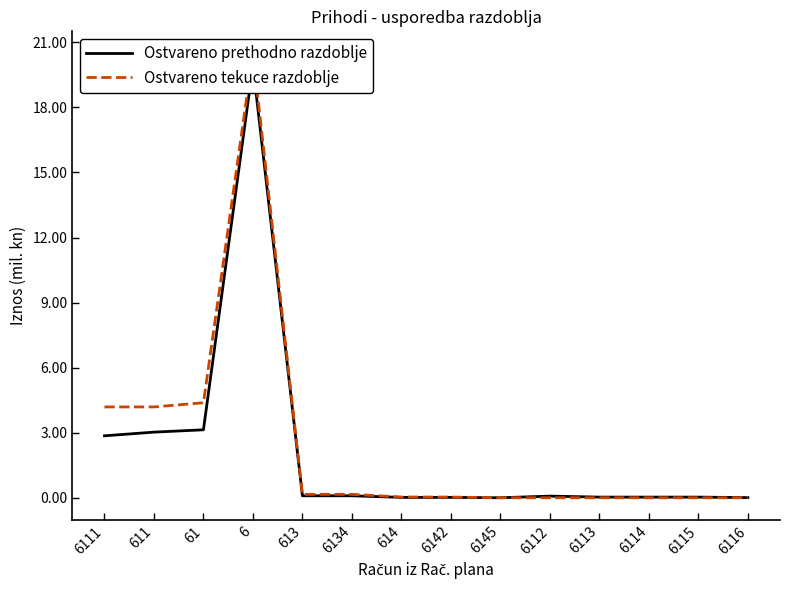

How many lines are shown in the chart?

2